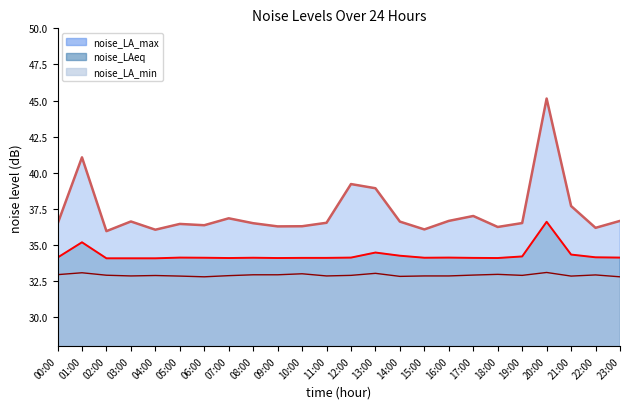

What are all the series names shown in the legend?

noise_LA_max, noise_LAeq, noise_LA_min